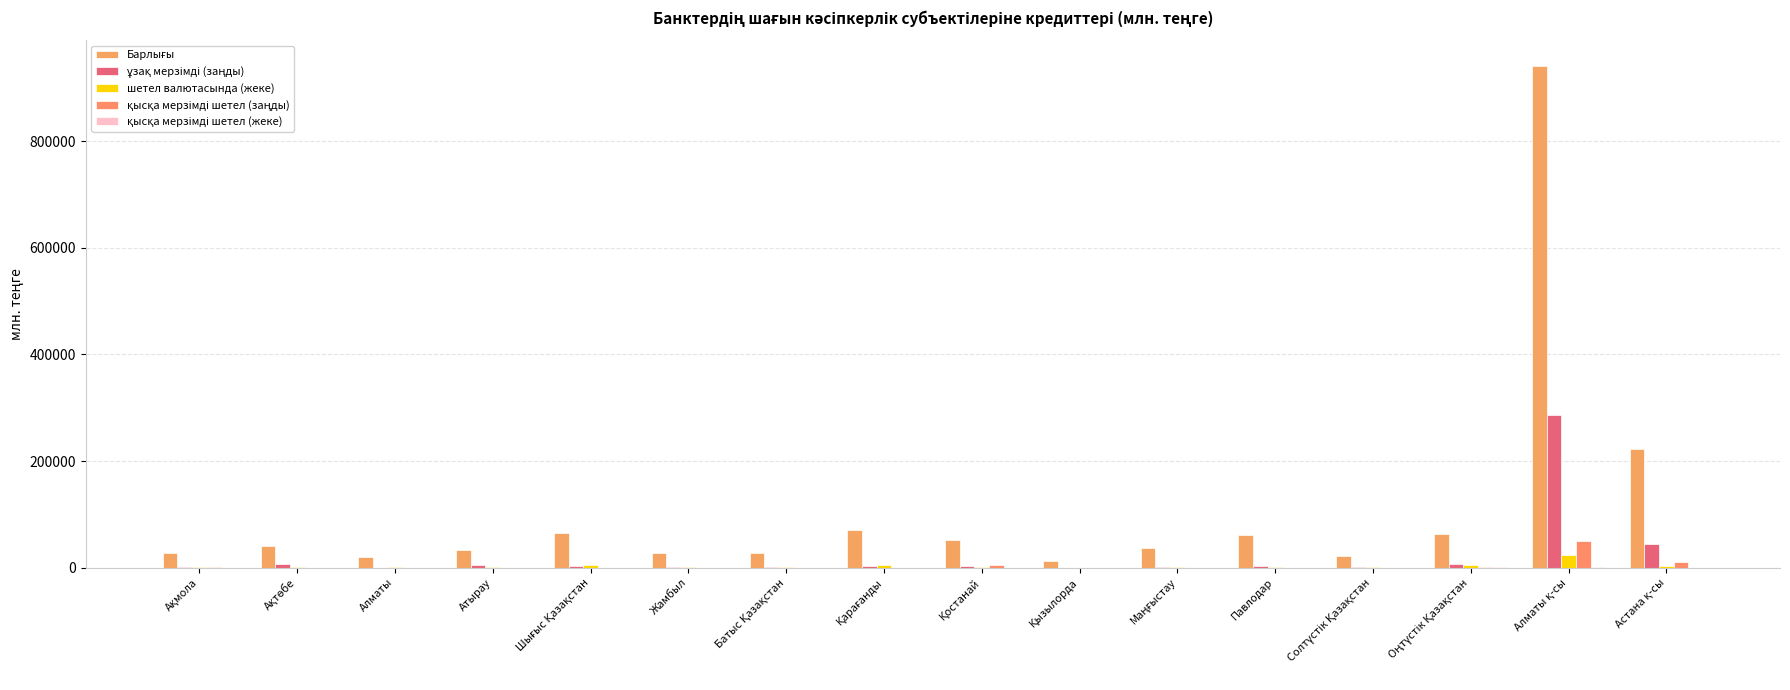

Reading left to right, extract all data points from this chart.

Барлығы: 27014.9	39799.7	19987.6	33645.9	65024.5	27423.8	27548.2	70887.1	51315.8	12566.0	37703.6	60556.7	22193.2	63978.5	941778.1	223161.5
ұзақ мерзімді (заңды): 596.1	7277.6	180.3	4373.4	2780.6	899.9	1924.3	3423.5	3354.9	2.5	521.3	3062.9	452.9	7596.2	286350.1	43945.8
шетел валютасында (жеке): 494.3	474.7	1046.4	887.8	4970.8	420.9	1157.9	4375.3	1778.5	201.1	896.9	1103.4	573.1	5302.7	24098.3	3864.4
қысқа мерзімді шетел (заңды): 941.6	38.9	0.0	0.0	35.7	0.0	0.0	91.9	4582.4	0.0	135.3	25.5	5.0	753.3	50233.8	11045.3
қысқа мерзімді шетел (жеке): 0.0	0.5	0.0	52.6	4.4	6.1	0.0	49.5	3.5	0.0	20.4	6.7	0.0	354.4	1084.5	4.4